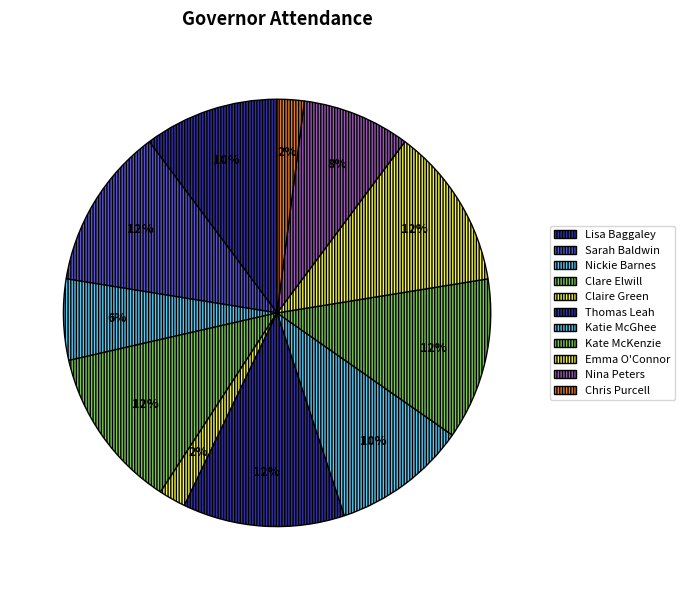

To the nearest percent, what portion does Sarah Baldwin represent?

12%